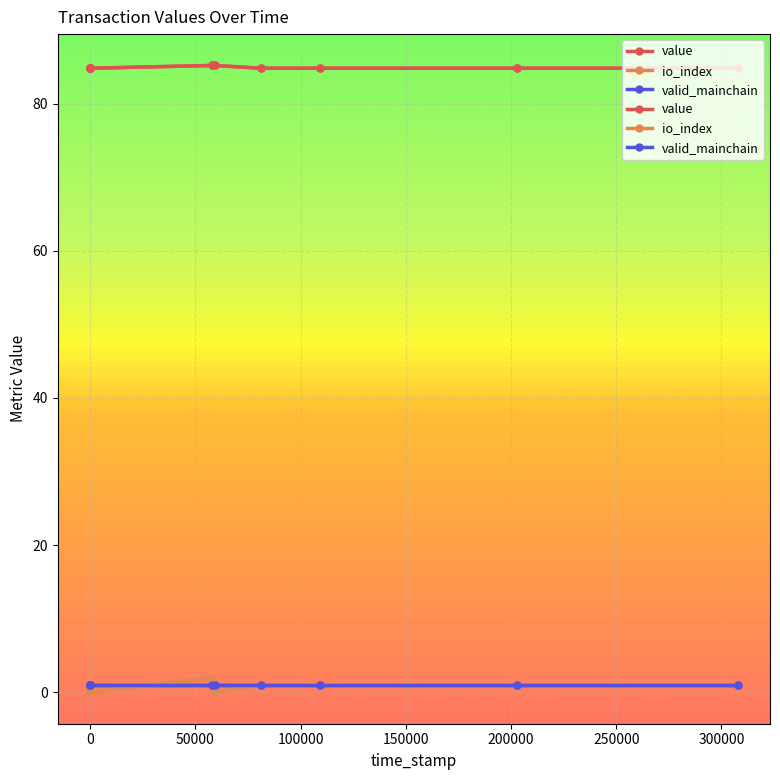

After their last crossing, which series has the higher values: io_index or valid_mainchain?

valid_mainchain